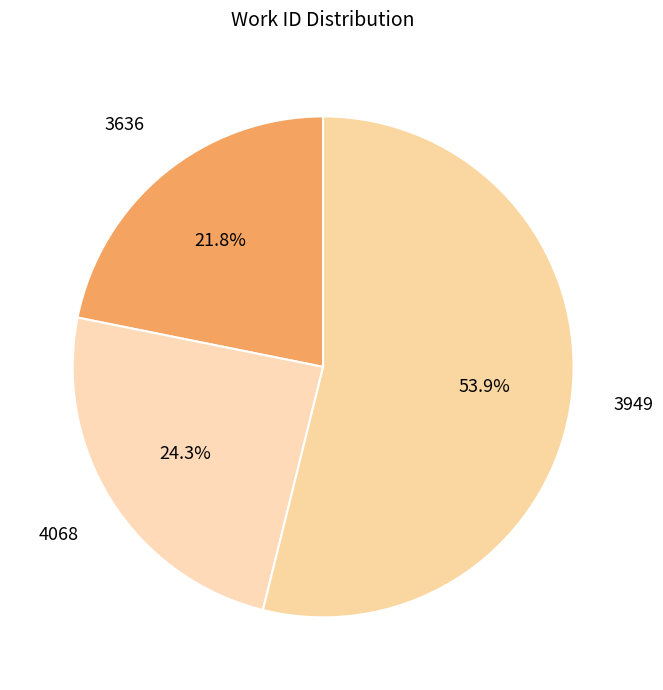

To the nearest percent, what is the difference between the largest and smallest slice percentages?

32%